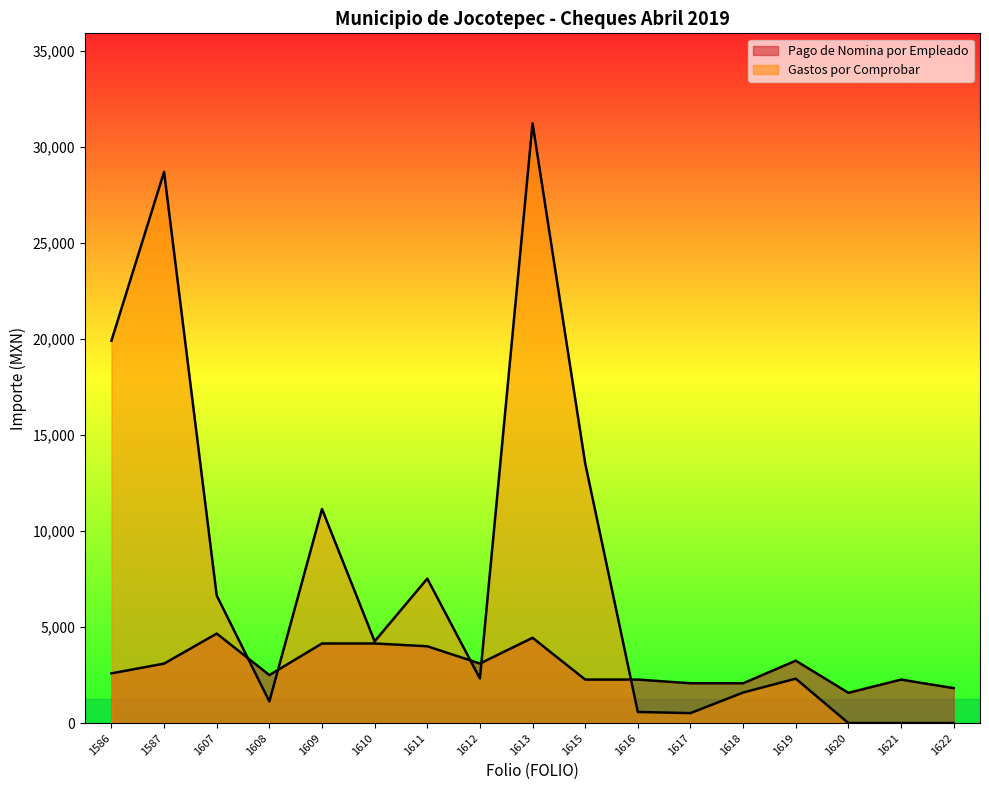

What is the approximate value of Gastos por Comprobar at 1609?

11152.5